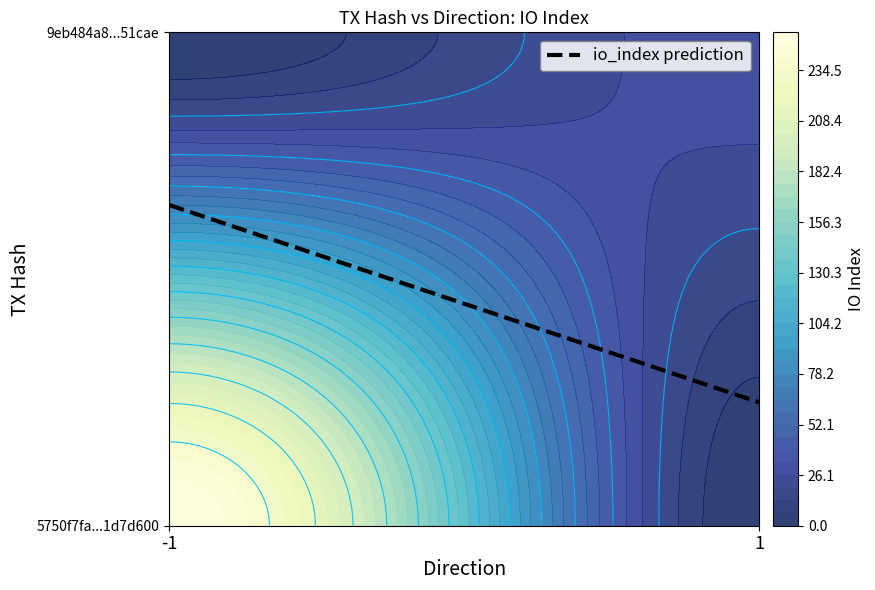

Which label corresponds to the smallest value in the chart?

direction